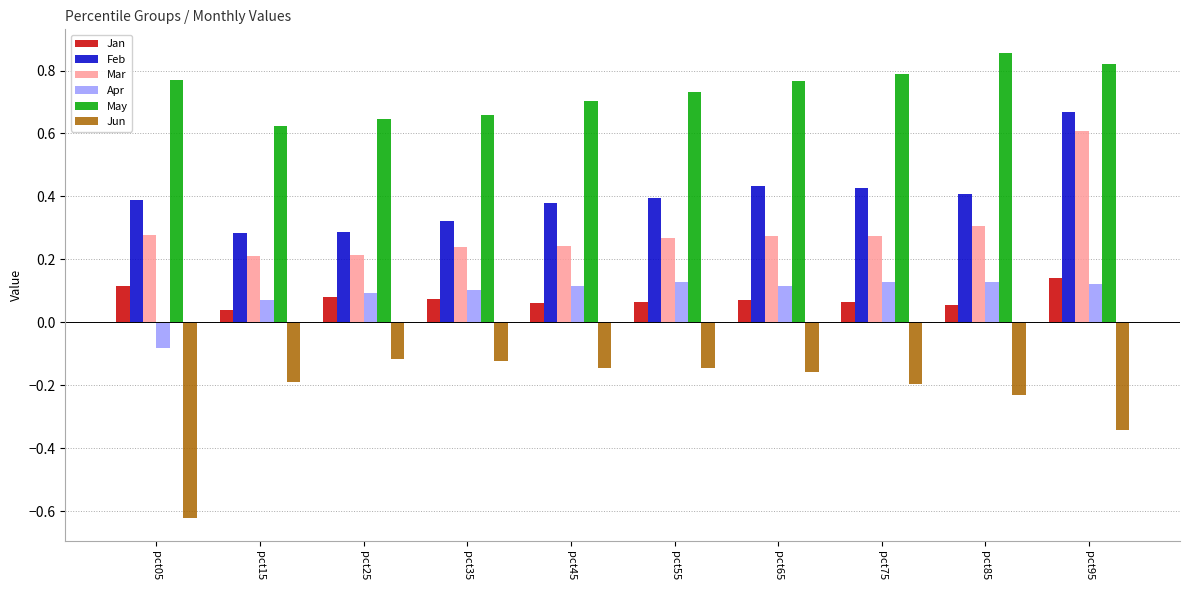

The value of Jun at pct35 is -0.2. True or false?

False